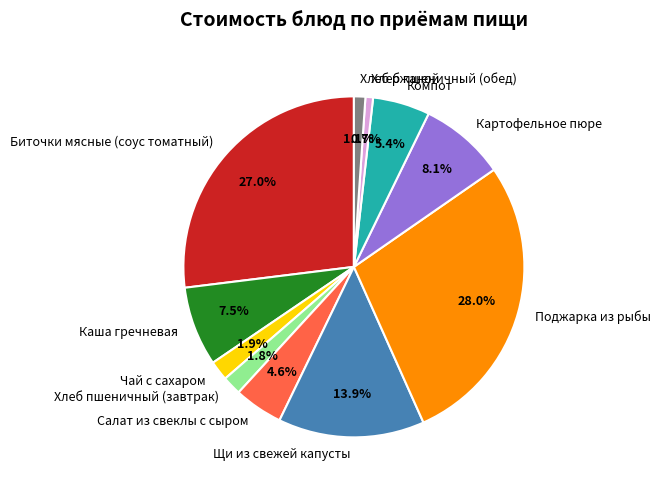

To the nearest percent, what is the average slice percentage?

9%